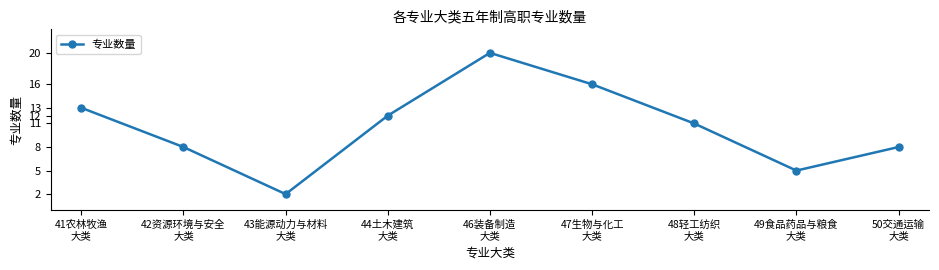

Reading left to right, transcribe all the data shown in this chart.

13	8	2	12	20	16	11	5	8